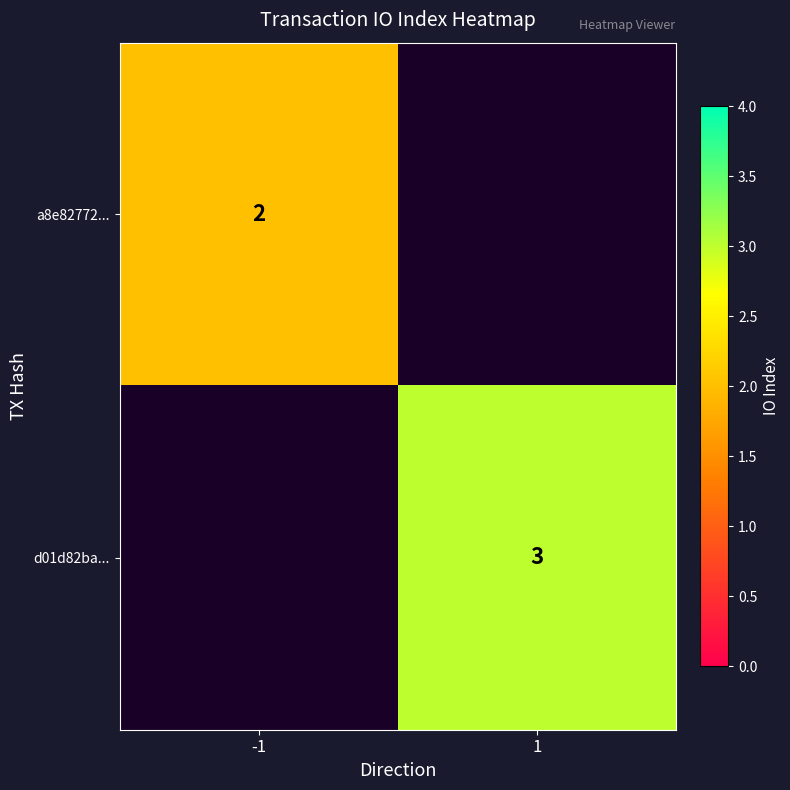

True or false: a8e82772... has a value of 1 at -1.

False